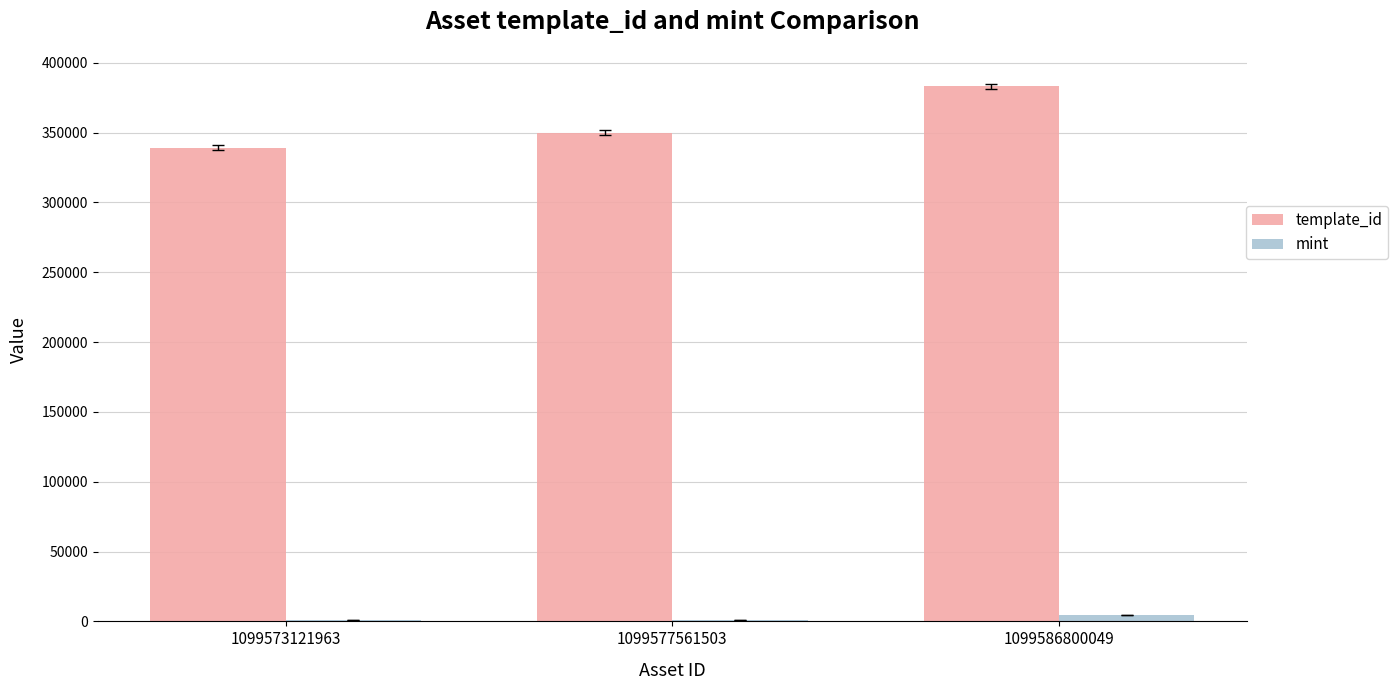

What are all the series names shown in the legend?

template_id, mint